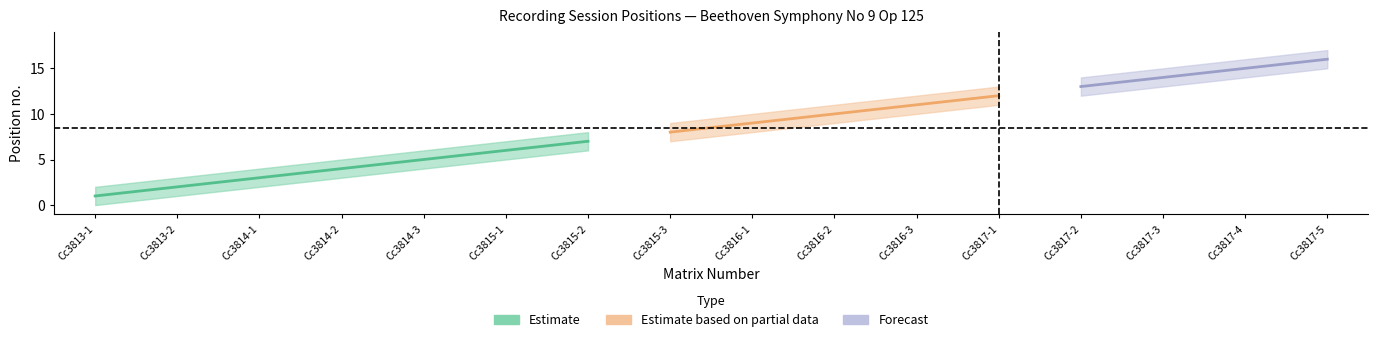

What is the spread (max minus min) of values at 13?

2